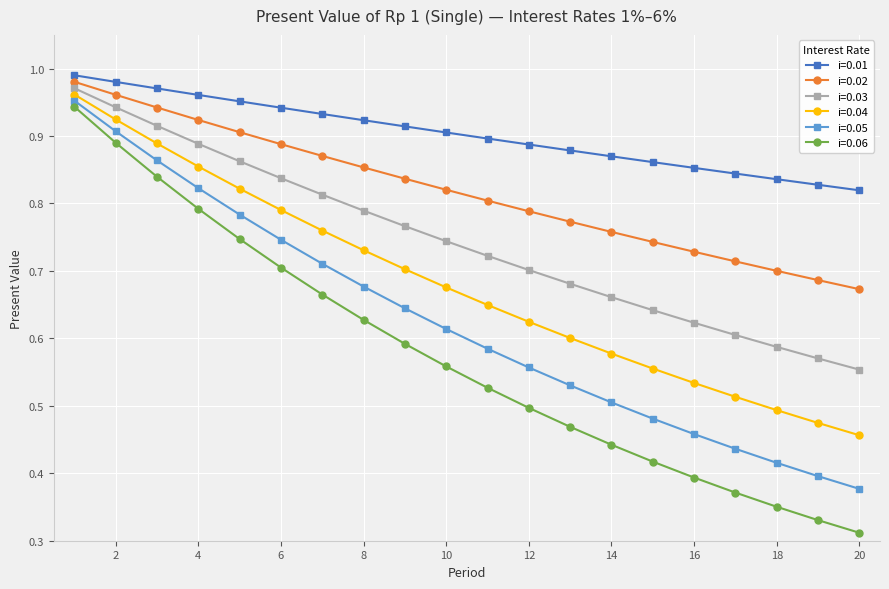

True or false: i=0.05 and i=0.01 cross at least once.

False